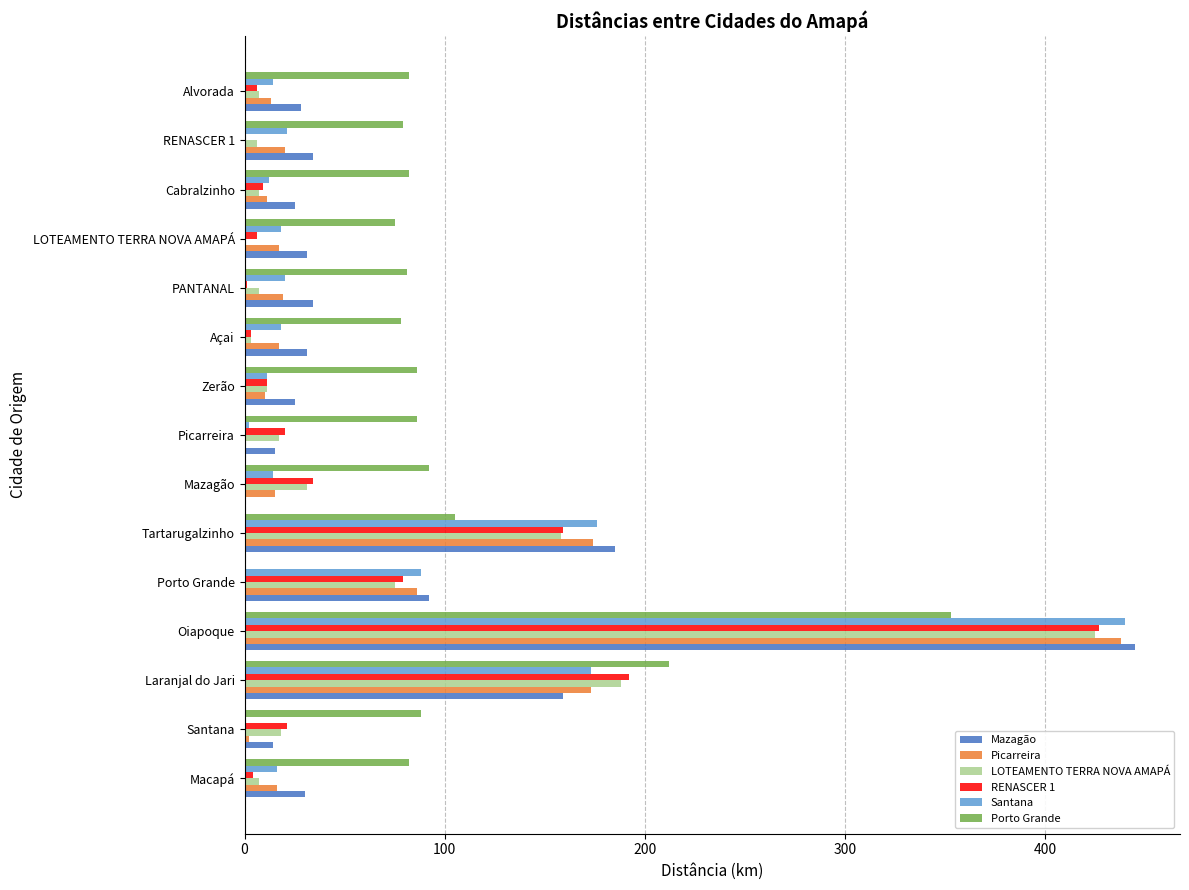

Is it true that Picarreira equals 17 at LOTEAMENTO TERRA NOVA AMAPÁ?

True